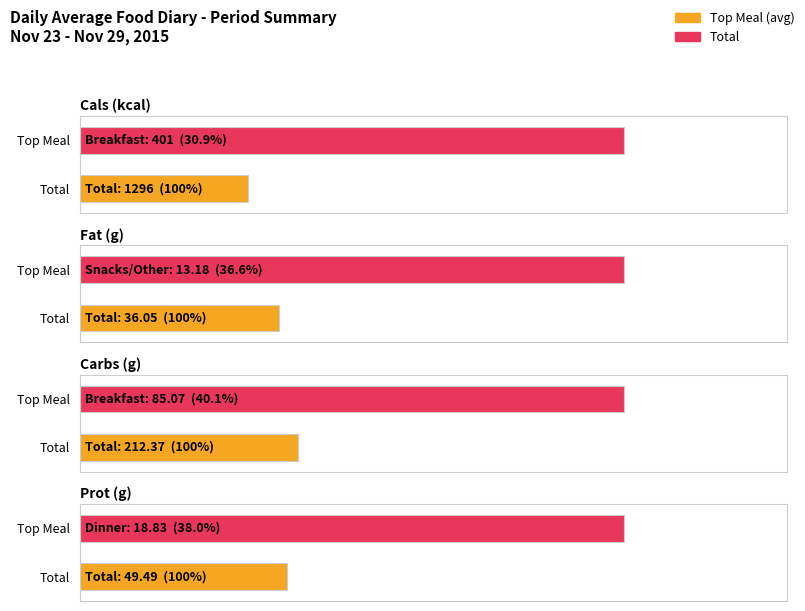

What is the label of the 4th bar from the left?

Prot (g)